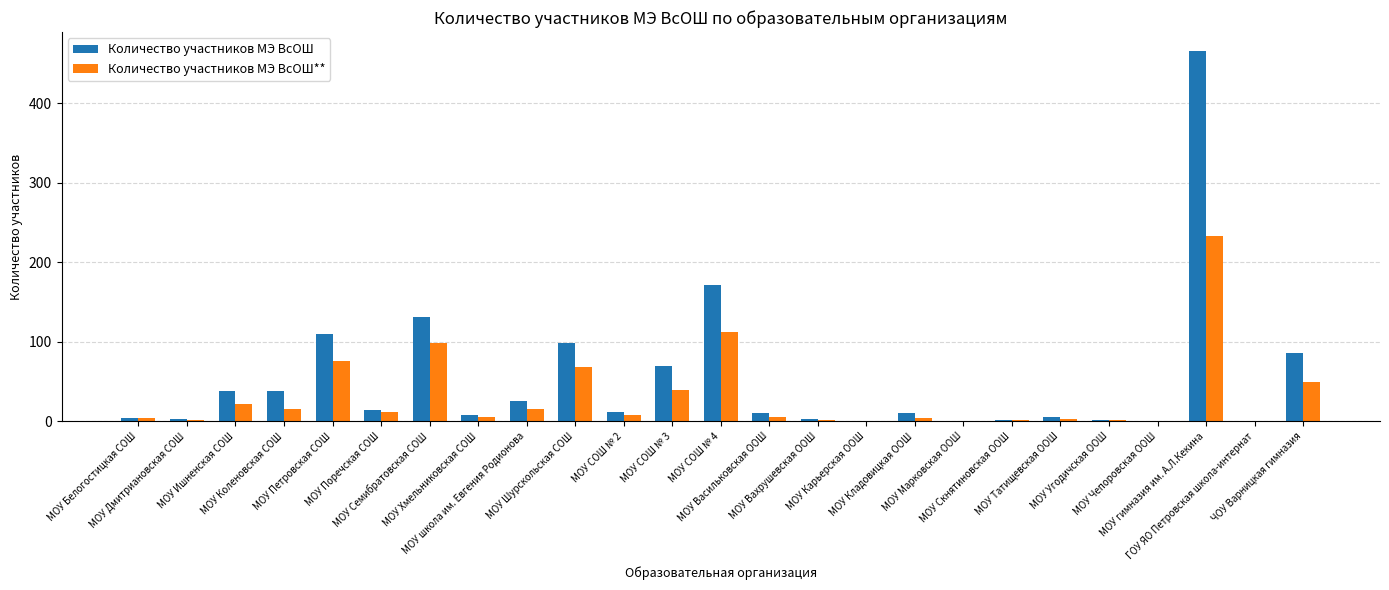

The value of Количество участников МЭ ВсОШ at МОУ Хмельниковская СОШ is 8. True or false?

True